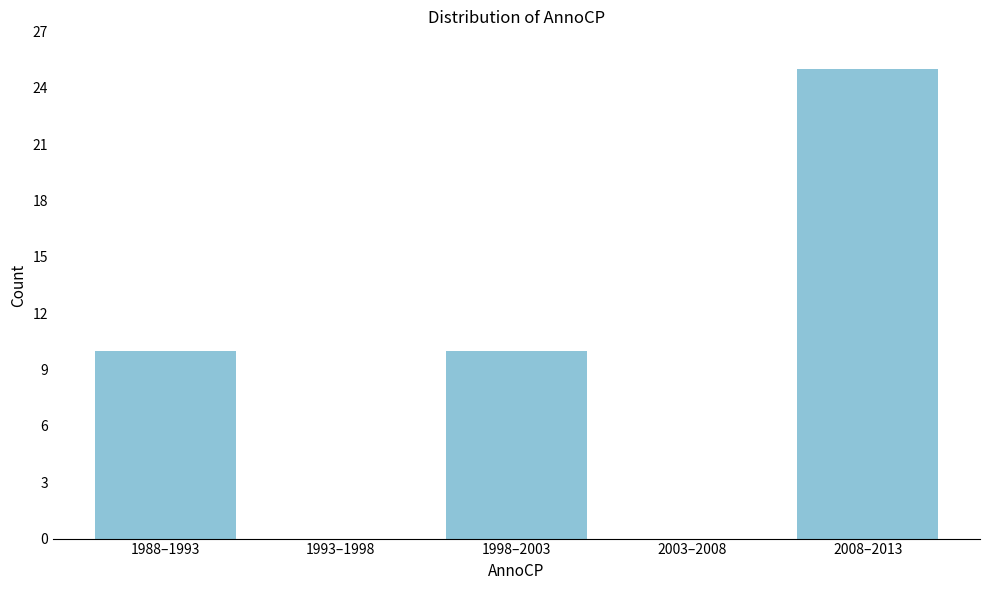

Reading left to right, list all the values displayed in this chart.

1988–1993=10	1993–1998=0	1998–2003=10	2003–2008=0	2008–2013=25